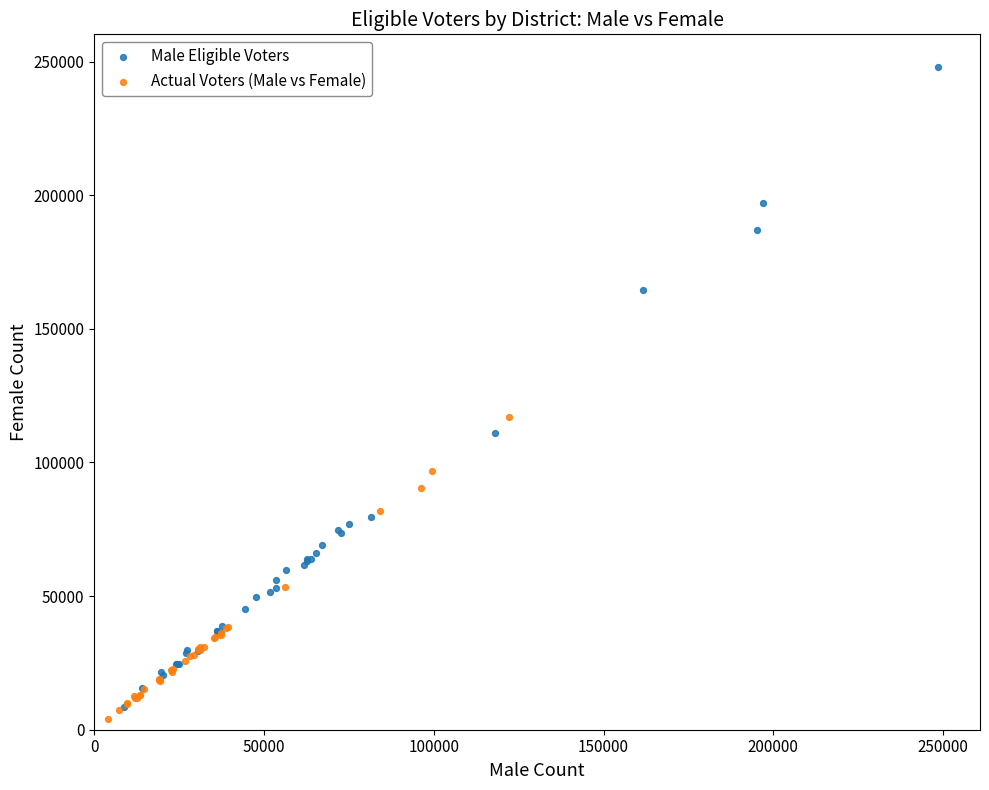

What are all the series names shown in the legend?

Male Eligible Voters, Actual Voters (Male vs Female)